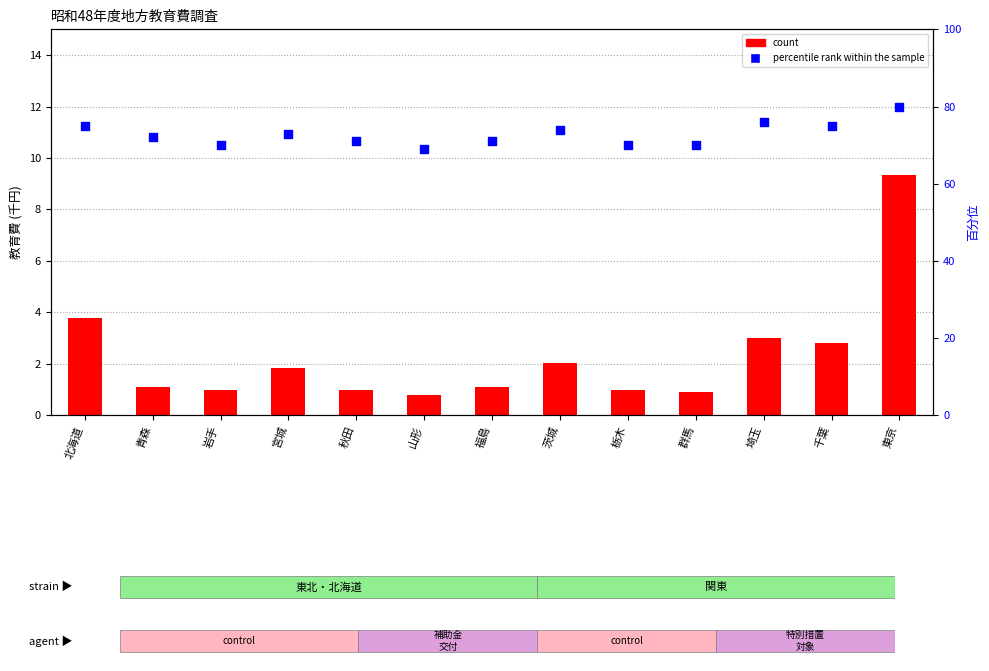

At how many categories does at least one series exceed 57?

13